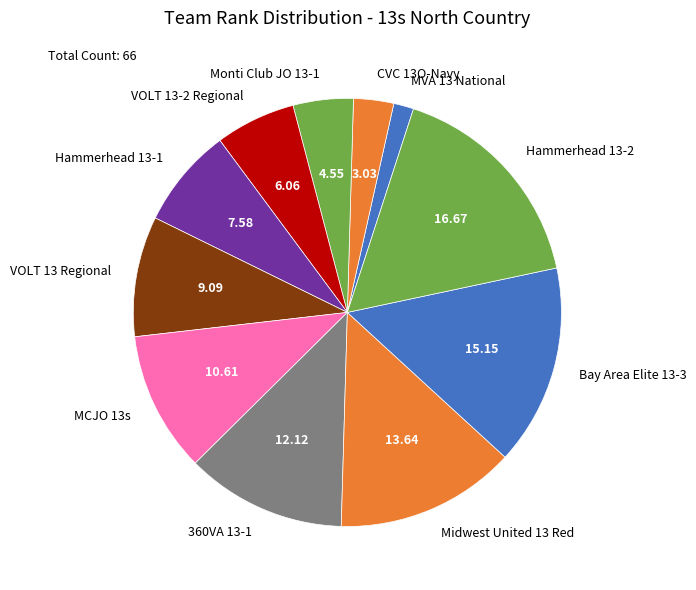

Is the sum of VOLT 13-2 Regional and Midwest United 13 Red greater than half?

No